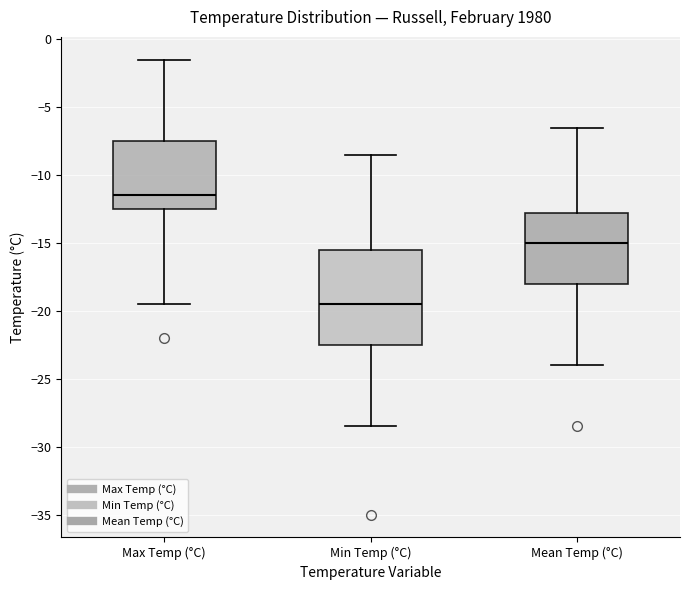

Where is the lower edge of the box for Min Temp (°C) on the y-axis? The values are not printed on the chart, so give them approximately, as read against the axis.

-22.5